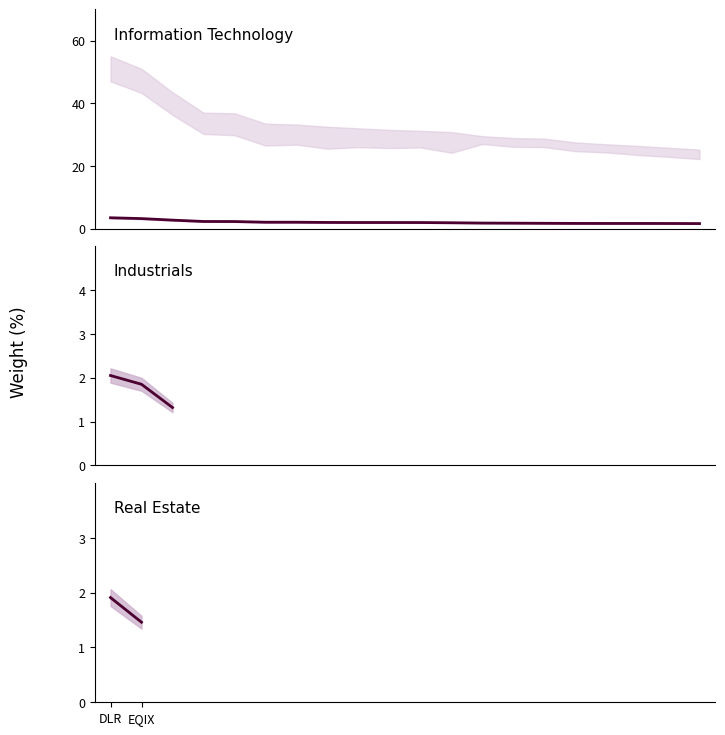

Is this an area chart (filled region under the line)?

No